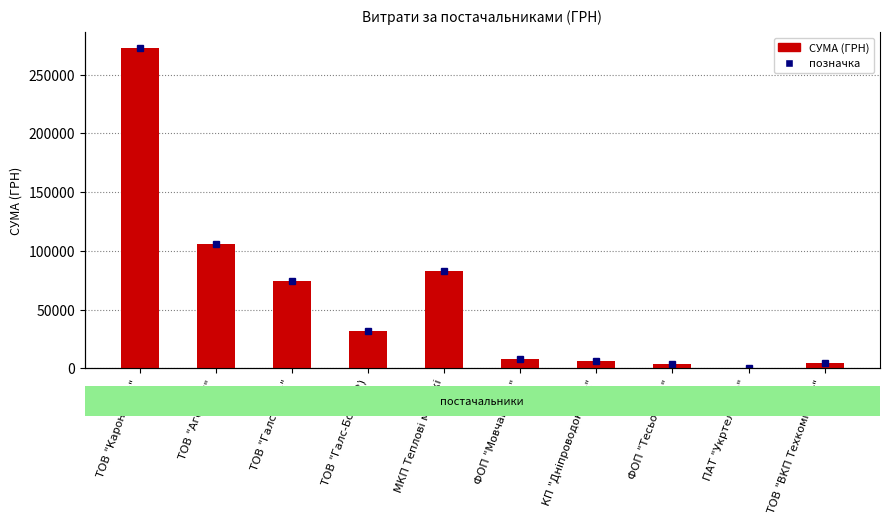

Does the chart contain stacked bars?

No